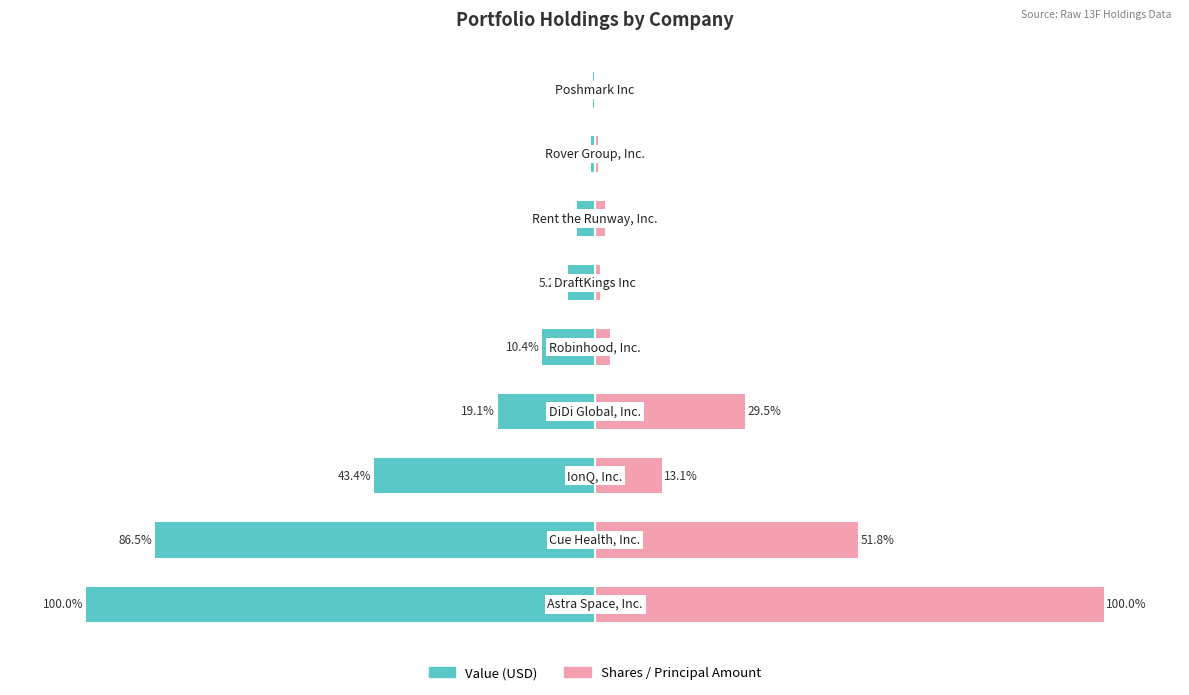

Which series has the largest range (max minus min)?

Shares/Principal Amount